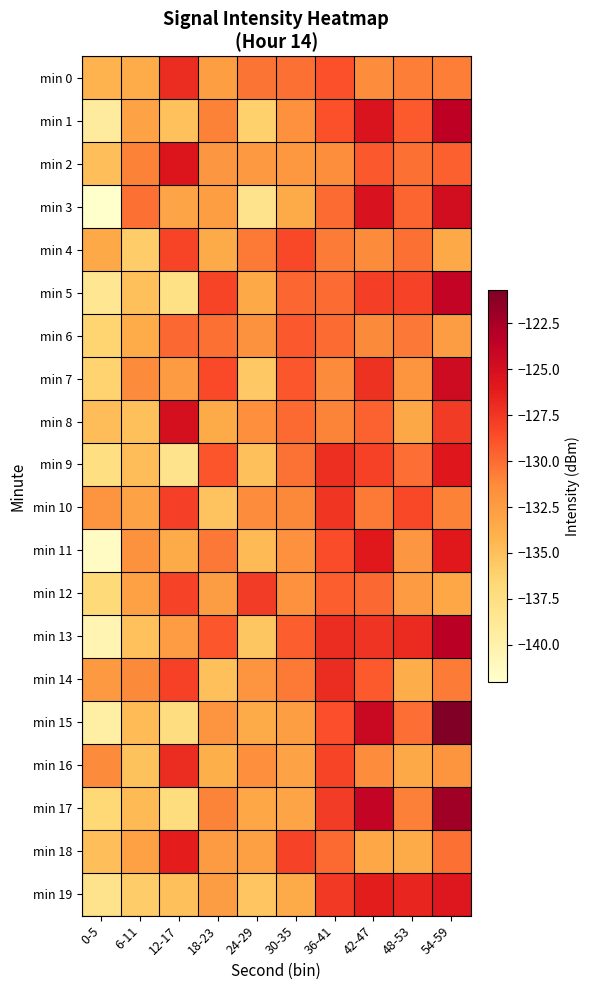

Between 0-5 and 48-53, which series saw the biggest shift?

min 13